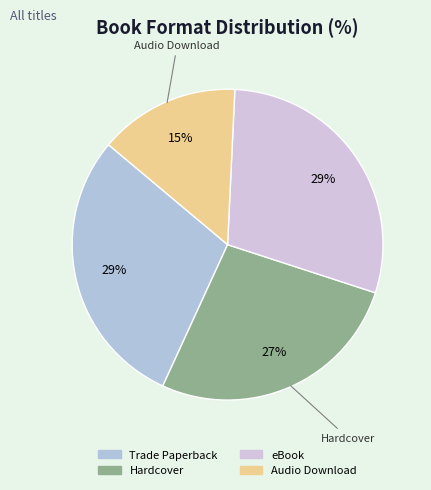

What is the largest slice in the pie chart?

Trade Paperback